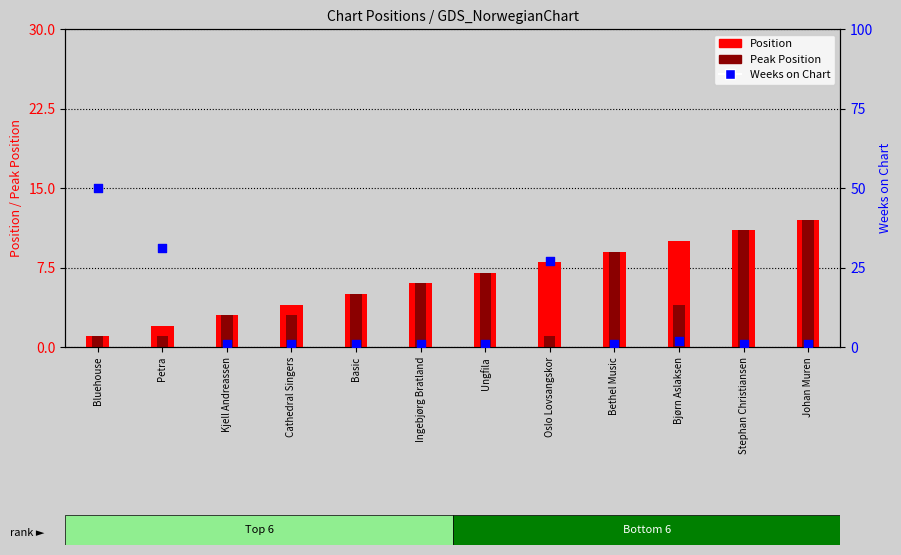

At which category is the sum across all series the highest?

Bluehouse